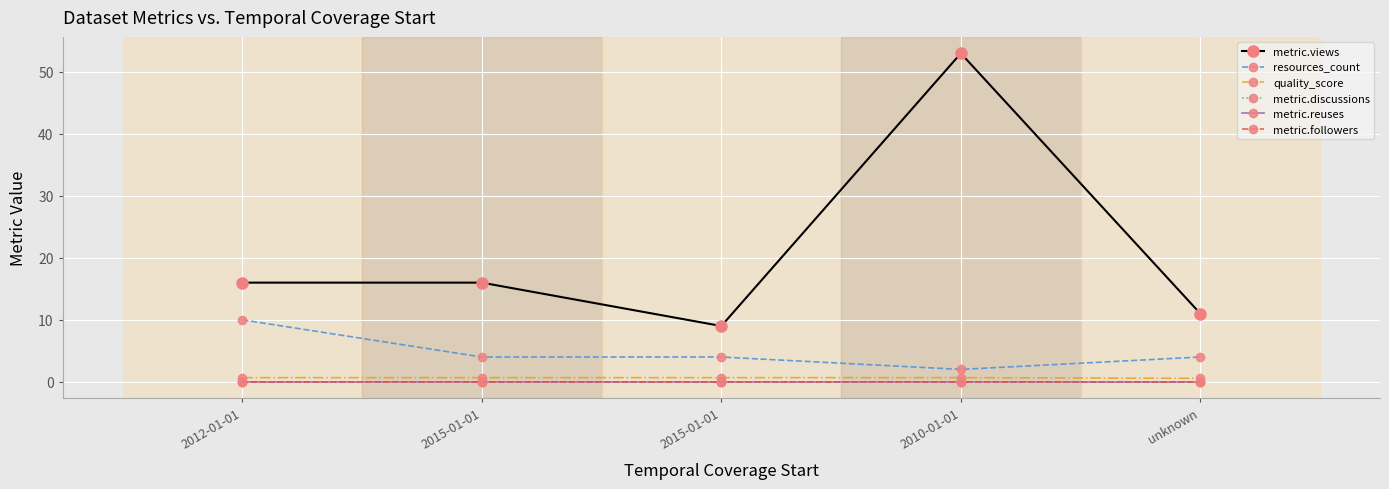

Reading right to left, transcribe all the data shown in this chart.

metric.views: unknown=11.0	2010-01-01=53.0	2015-01-01=9.0	2015-01-01=16.0	2012-01-01=16.0
resources_count: unknown=4.0	2010-01-01=2.0	2015-01-01=4.0	2015-01-01=4.0	2012-01-01=10.0
quality_score: unknown=0.6	2010-01-01=0.7	2015-01-01=0.7	2015-01-01=0.7	2012-01-01=0.7
metric.discussions: unknown=0.0	2010-01-01=0.0	2015-01-01=0.0	2015-01-01=0.0	2012-01-01=0.0
metric.reuses: unknown=0.0	2010-01-01=0.0	2015-01-01=0.0	2015-01-01=0.0	2012-01-01=0.0
metric.followers: unknown=0.0	2010-01-01=0.0	2015-01-01=0.0	2015-01-01=0.0	2012-01-01=0.0